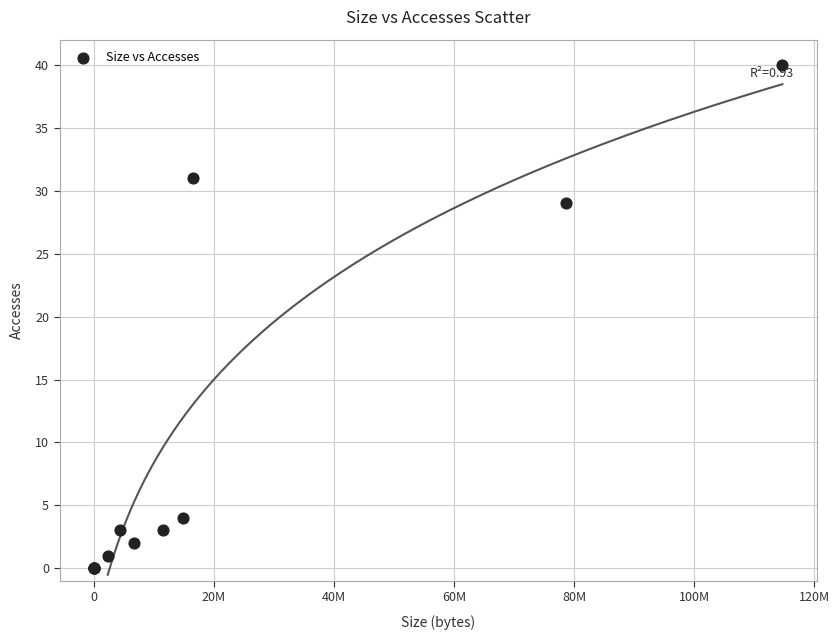

What Y value in the scatter plot is closest to 20?

29